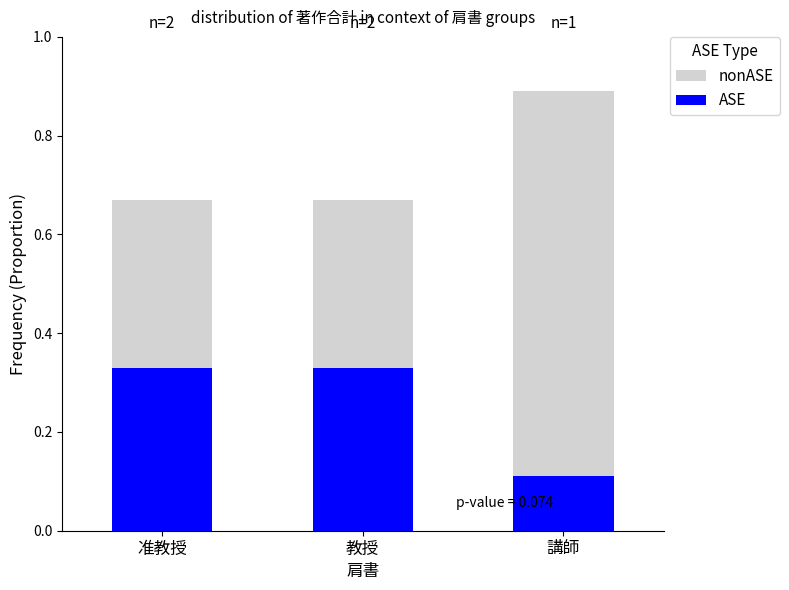

How many data points does each series have?

3